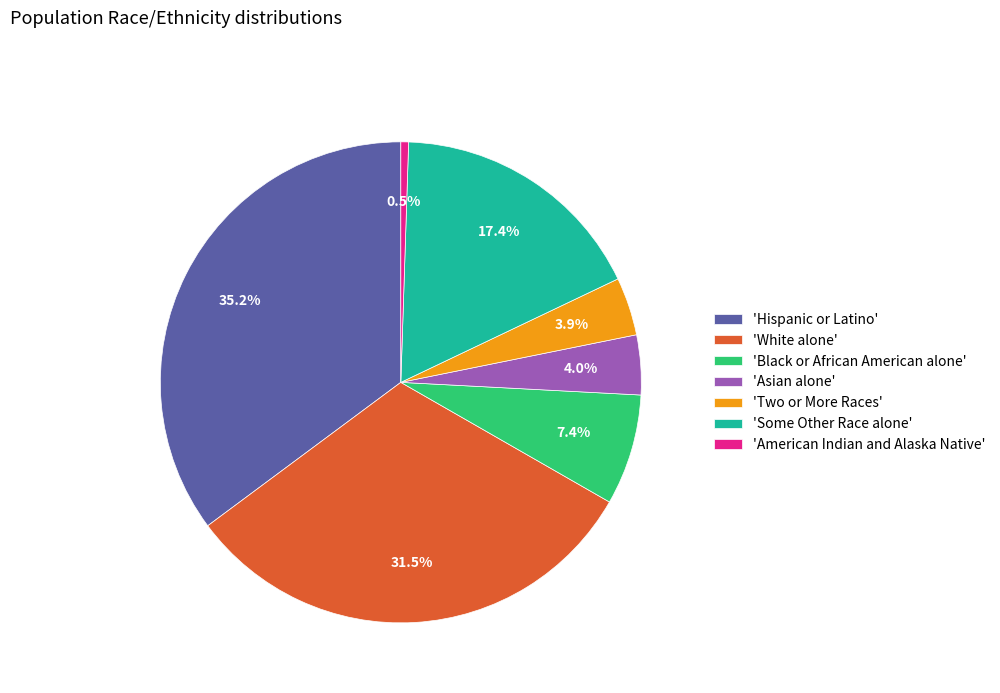

What percentage is NOT represented by 'White alone'?

68.5%